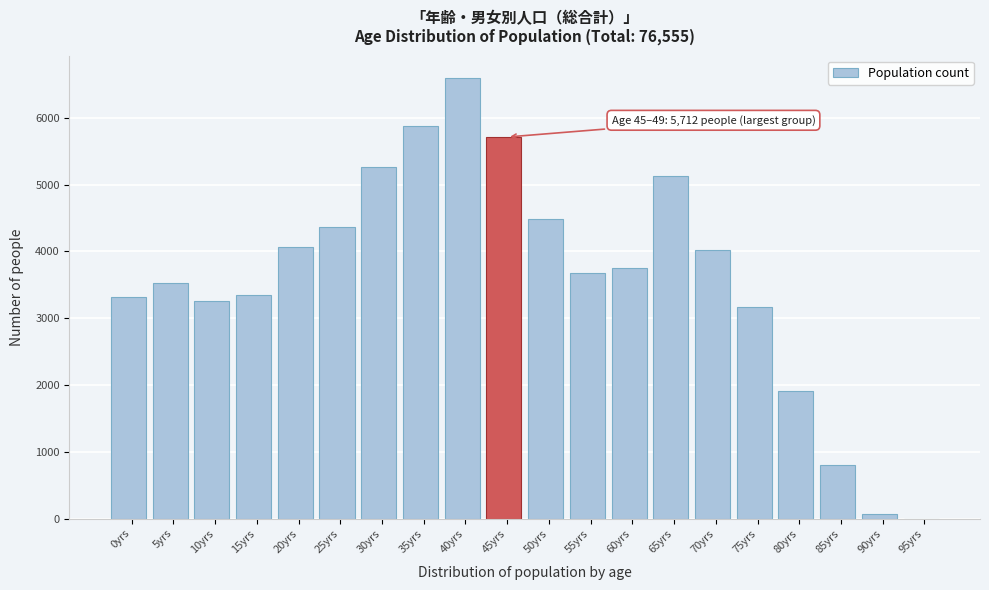

What is the sum of all values?

72327